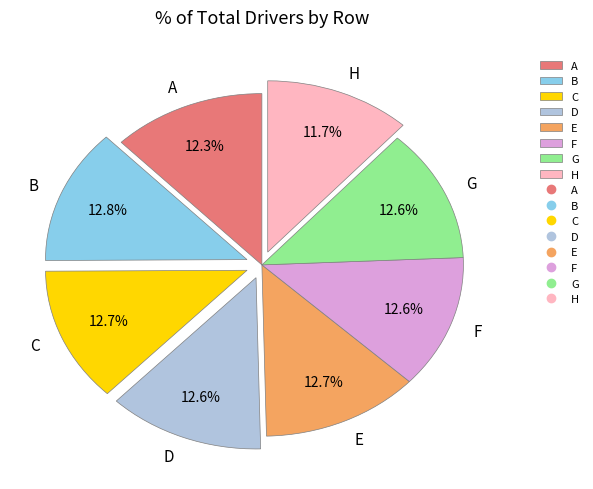

Is there any slice that represents more than half of the pie?

No